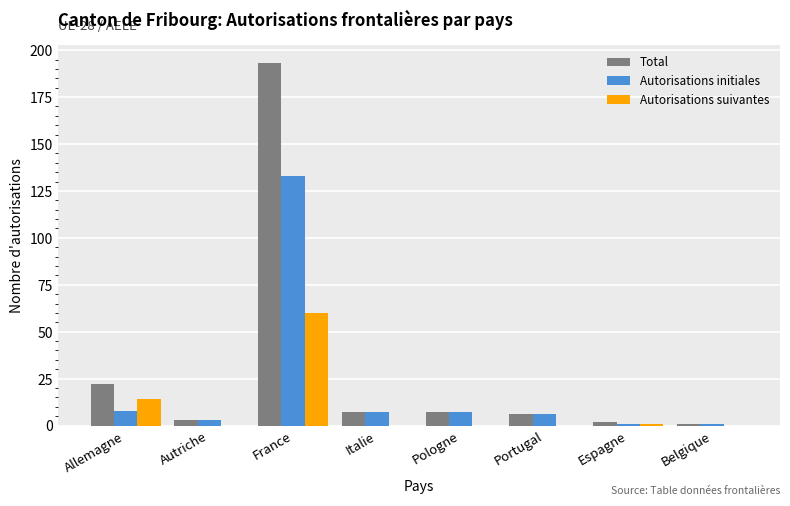

Which series has the largest range (max minus min)?

Total